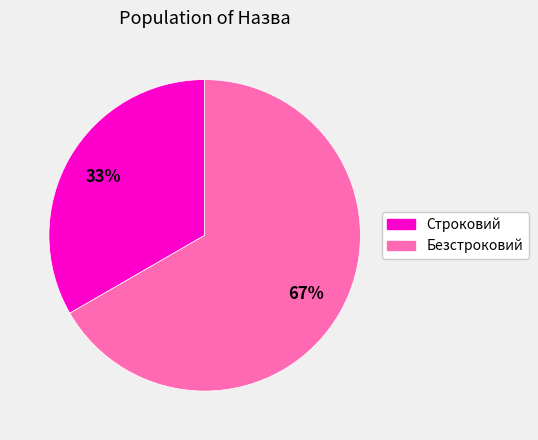

Is it true that Строковий is 33% of the pie?

True